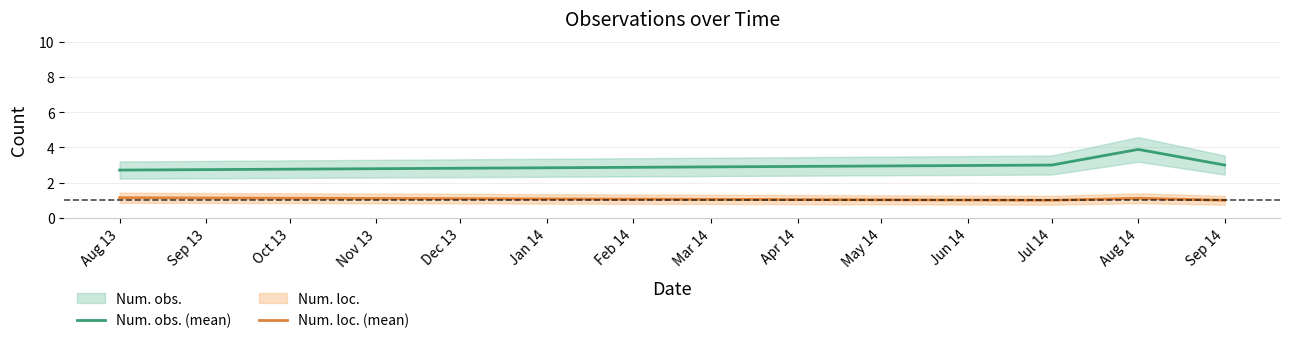

How many data points in Num. obs. (mean) are above 3?

1